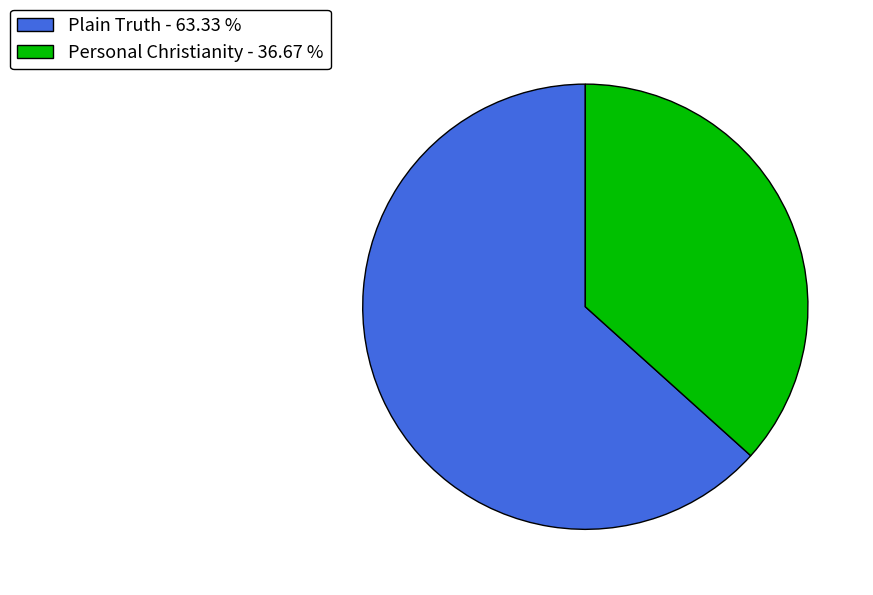

Approximately how many times larger is the value at Plain Truth - 63.33 % compared to Personal Christianity - 36.67 %?

1.7